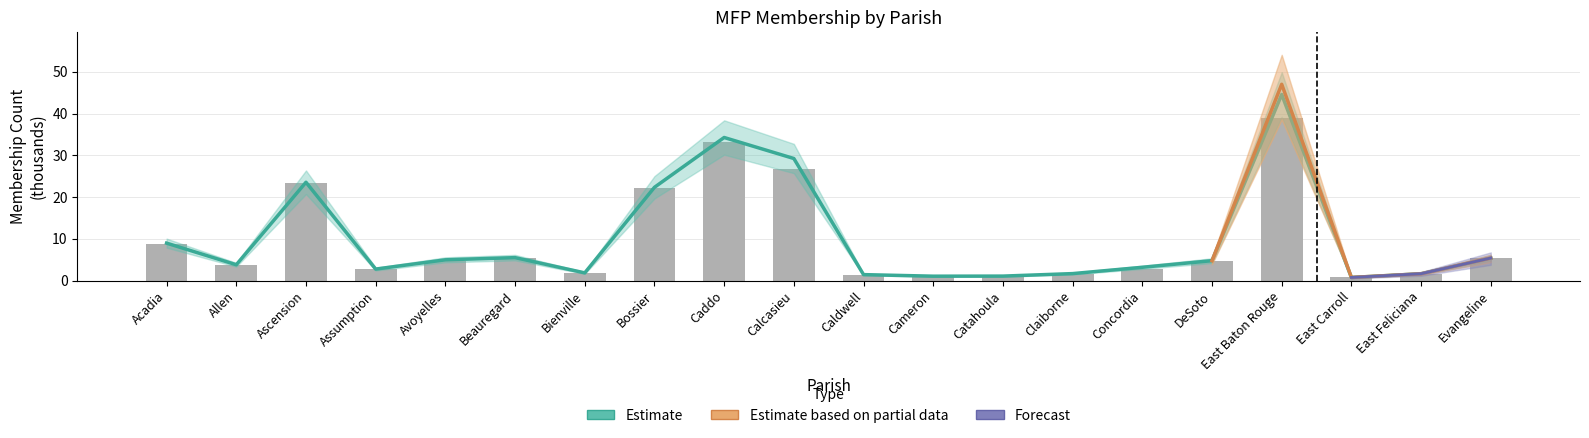

The value of Total MFP Funded at Calcasieu is 15.5. True or false?

False